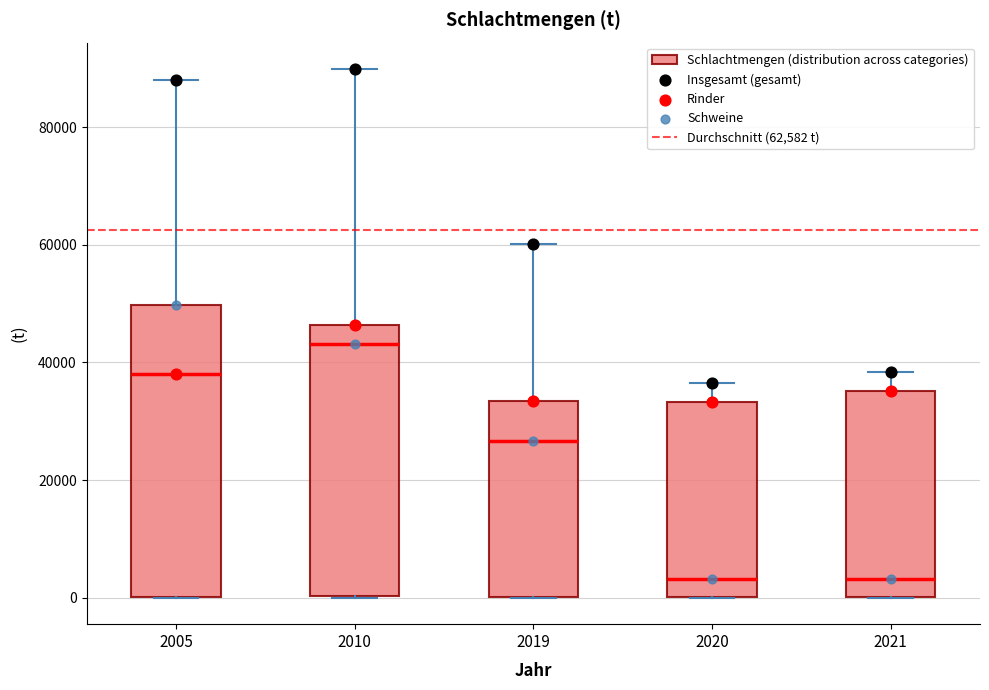

Comparing the boxes themselves (not the whiskers), which one is the tallest?

2005